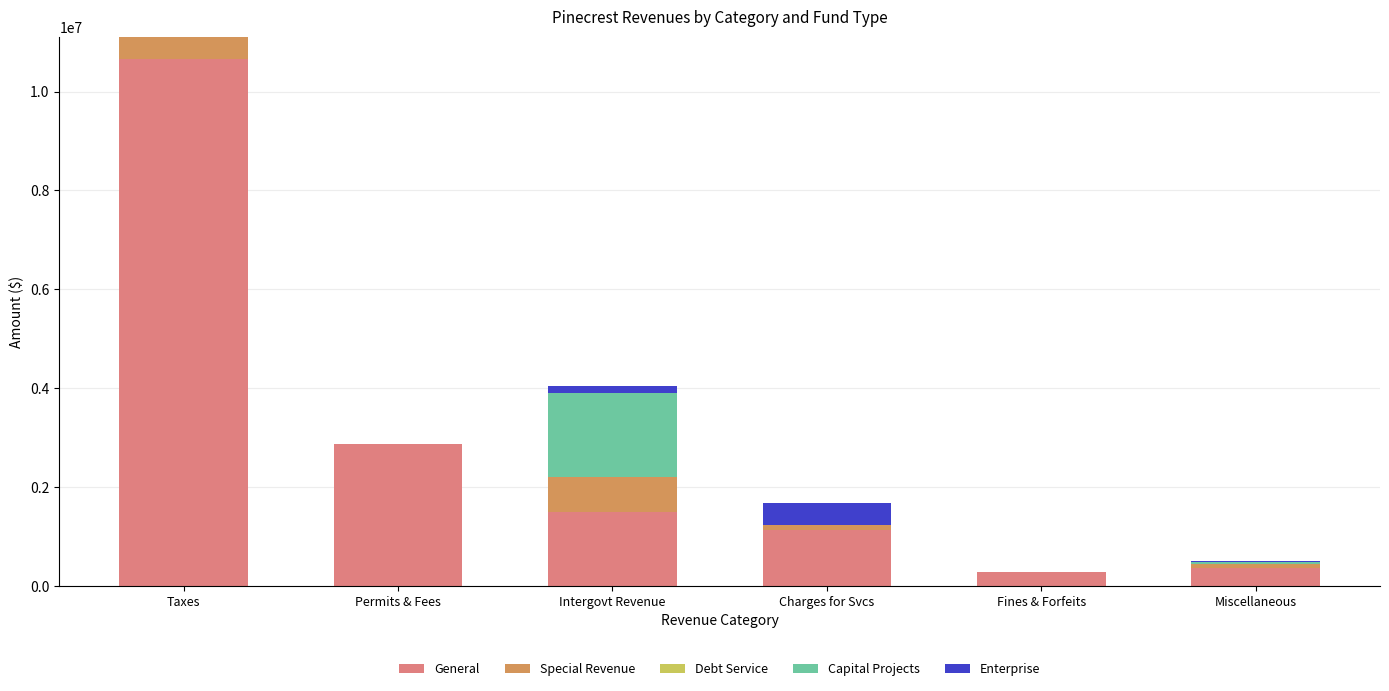

At which category is the sum across all series the highest?

Taxes